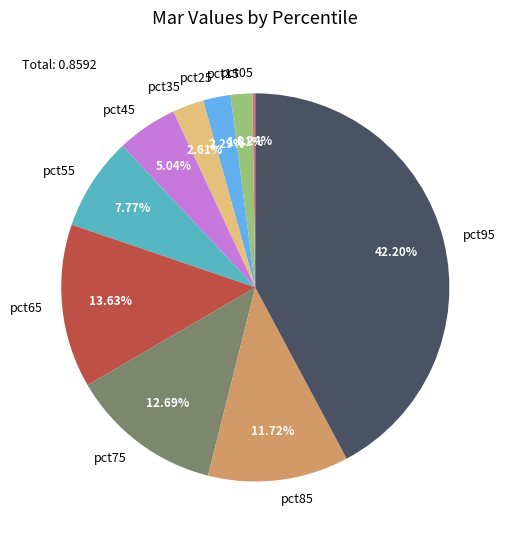

Does pct85 represent more than half of the total?

No